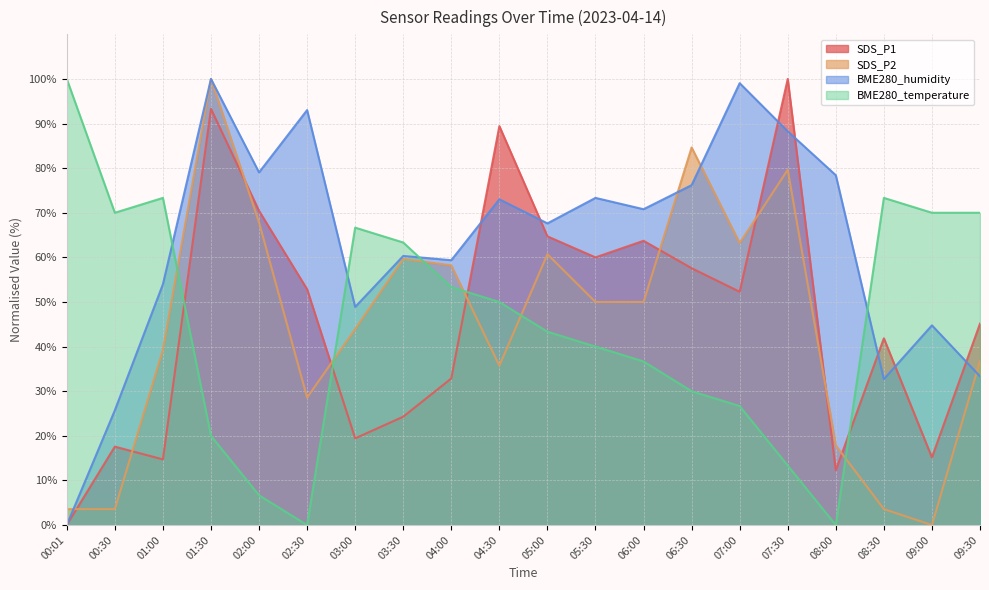

True or false: BME280_humidity and BME280_temperature intersect in this chart.

True